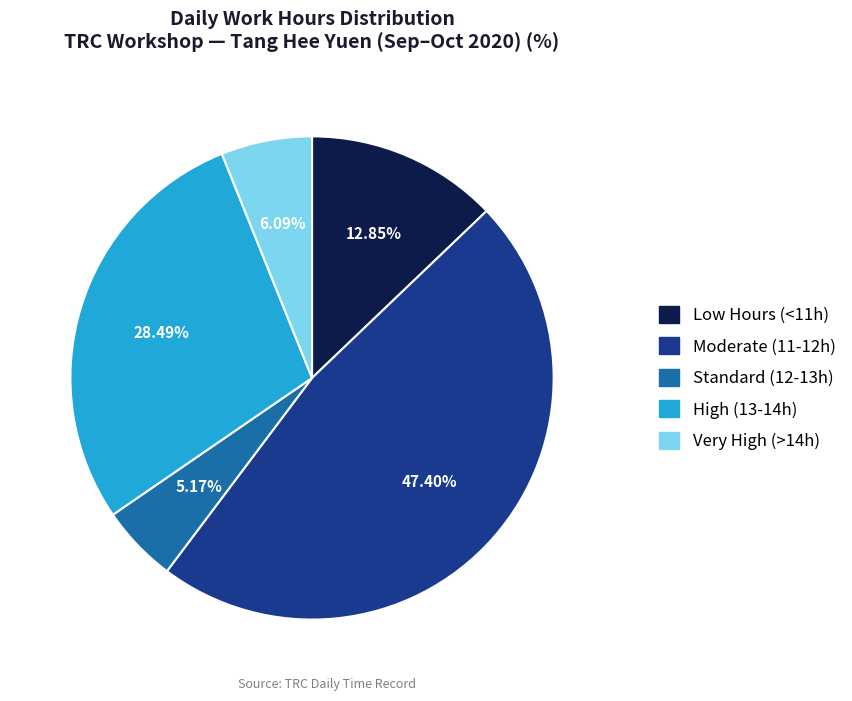

Approximately how many times larger is the value at Standard (12-13h) compared to Low Hours (<11h)?

0.4